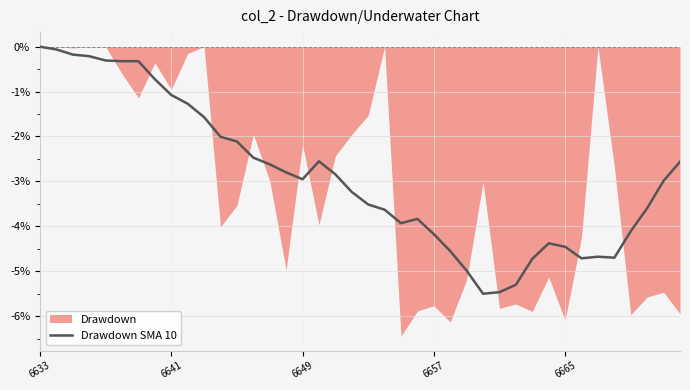

What is the approximate value at 5?

-0.3